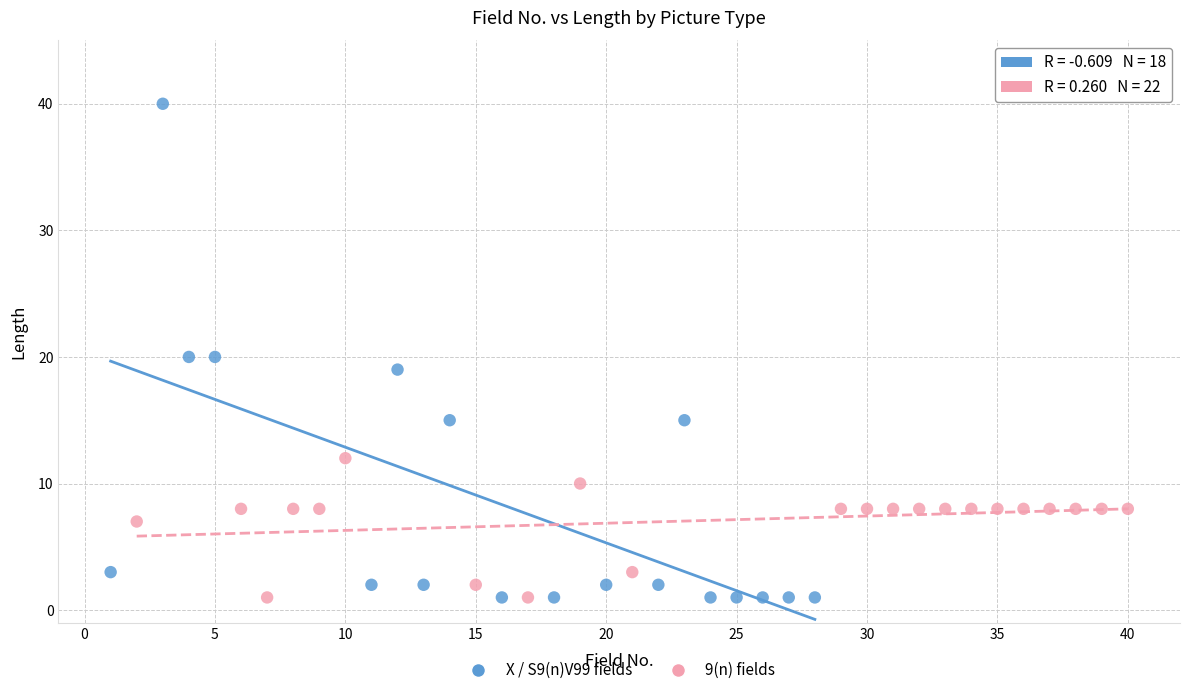

Which series contains the highest Y value?

X / S9(n)V99 fields